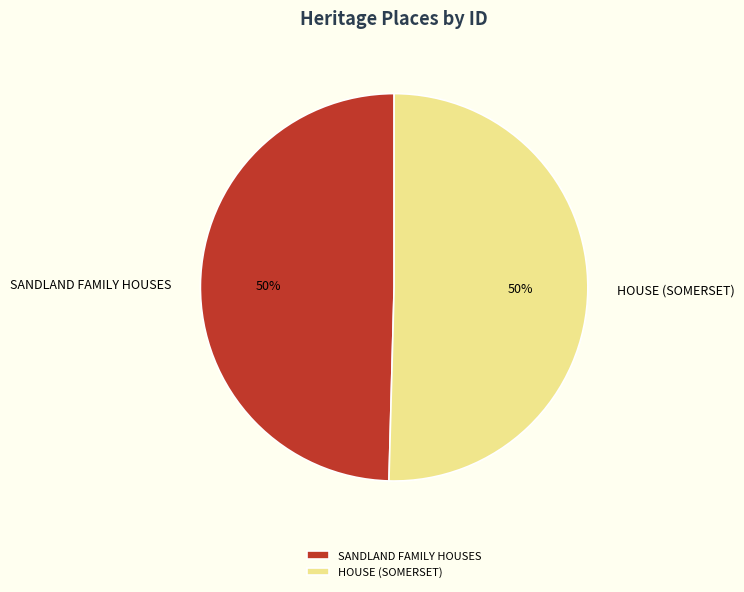

Do HOUSE (SOMERSET) and SANDLAND FAMILY HOUSES together represent more than half of the pie?

Yes